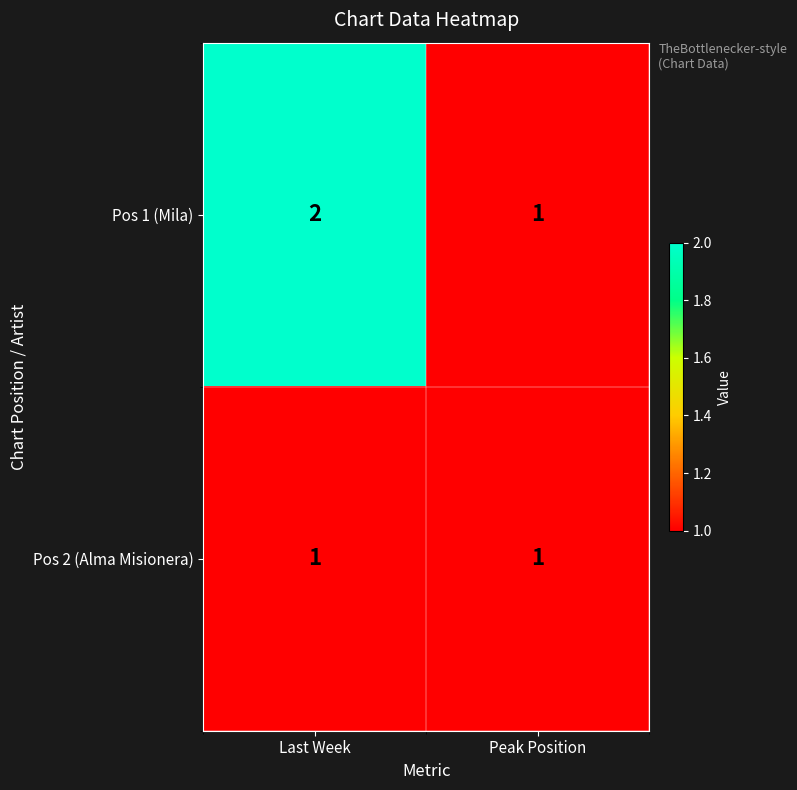

Reading left to right, extract all data points from this chart.

Pos 1 (Mila): Last Week=2	Peak Position=1
Pos 2 (Alma Misionera): Last Week=1	Peak Position=1